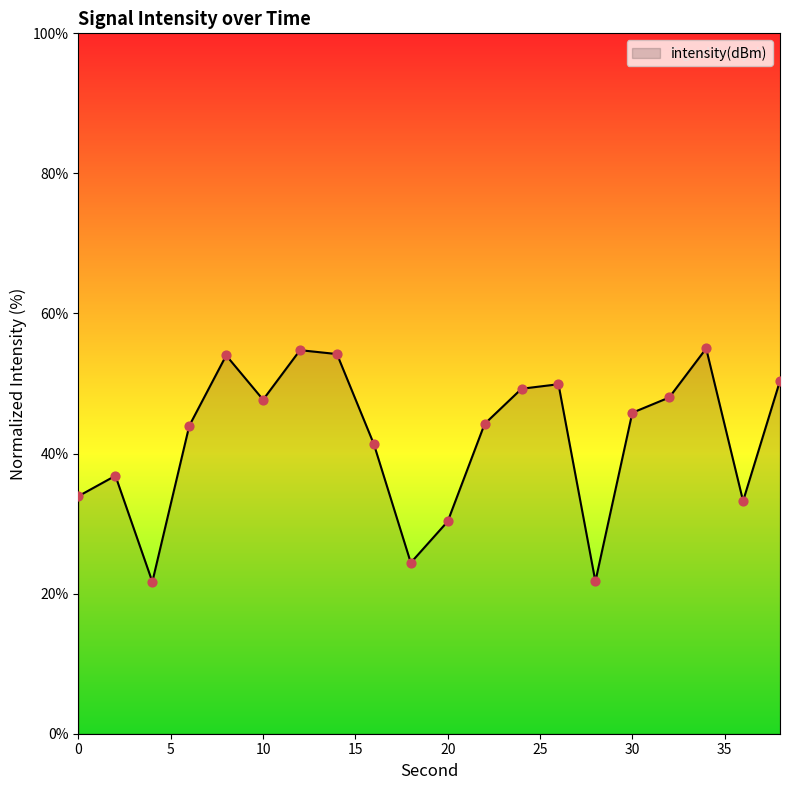

What is the minimum value shown in the chart?

21.7